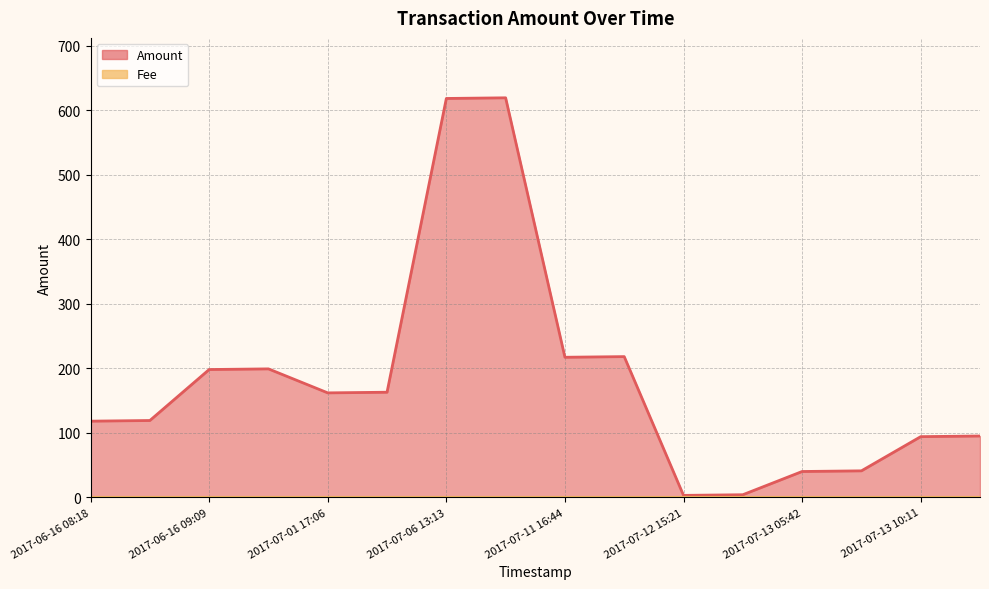

Between 2017-07-12 15:46 and 2017-07-11 16:44, which is larger?

2017-07-11 16:44